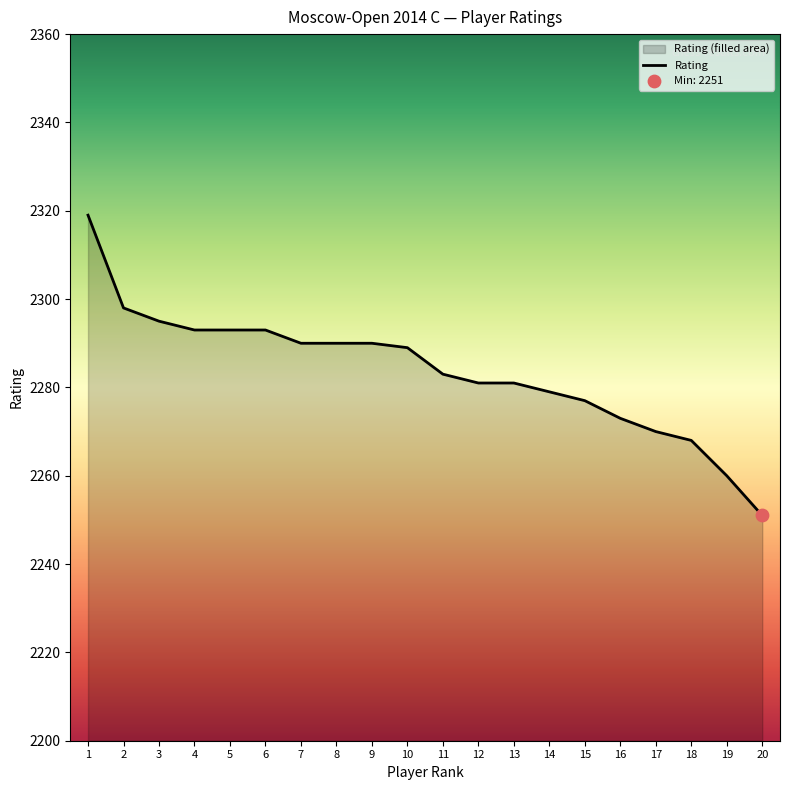

Approximately how many times larger is the value at 18 compared to 5?

1.0